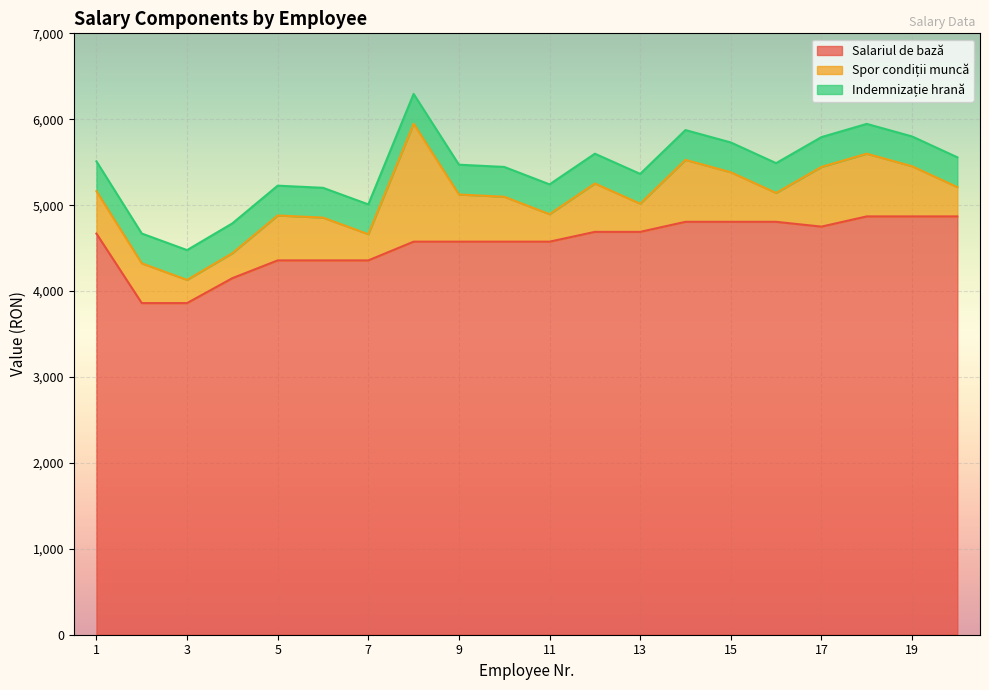

True or false: Spor condiții muncă has a value of 295 at 5.

False